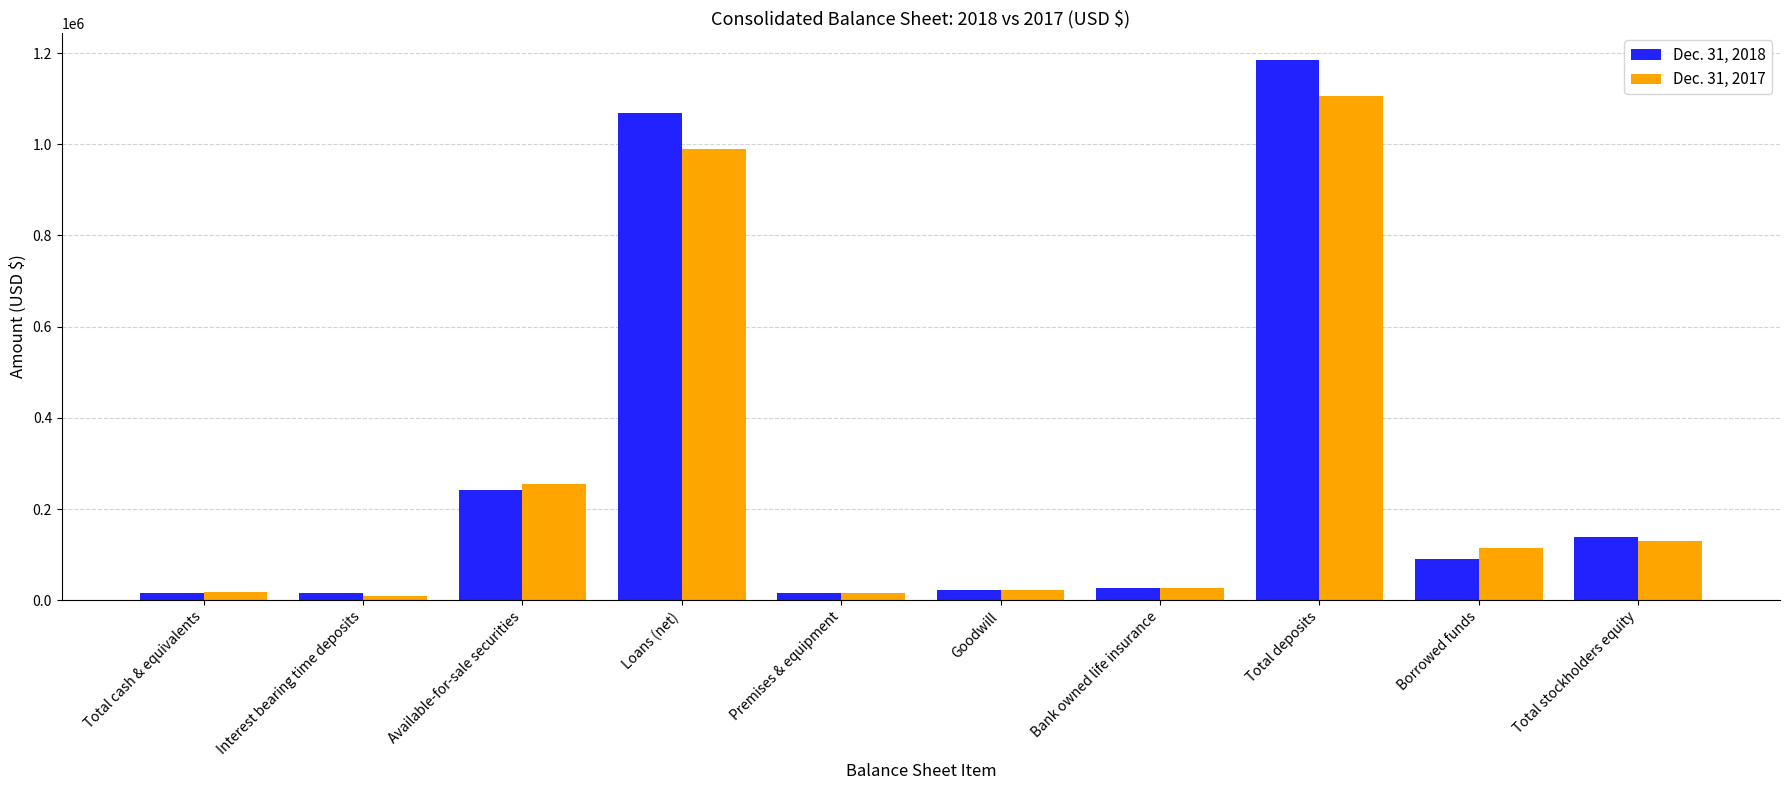

Are the bars horizontal?

No